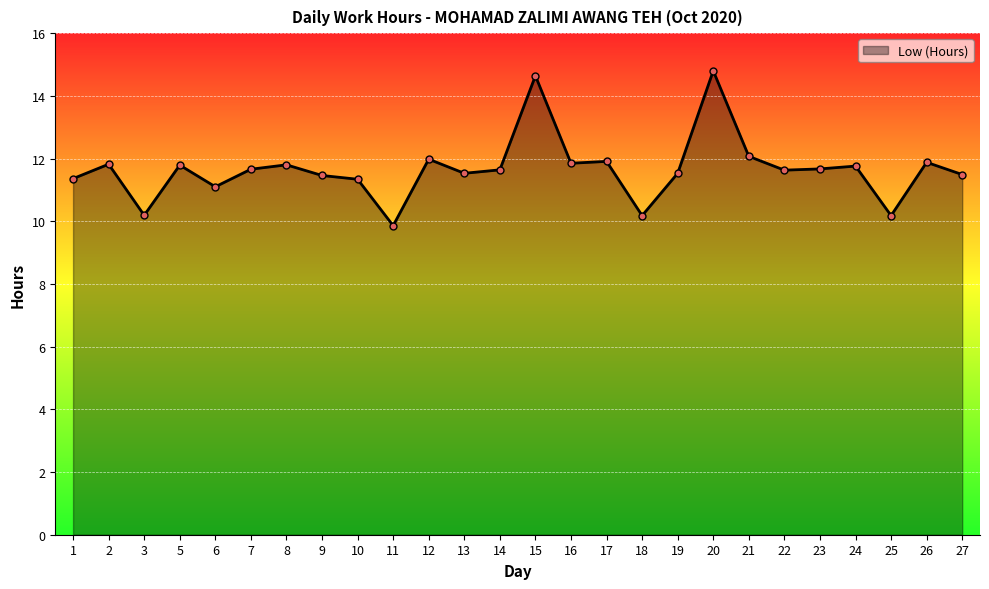

The chart shows a value of 11.9 at 17. True or false?

True